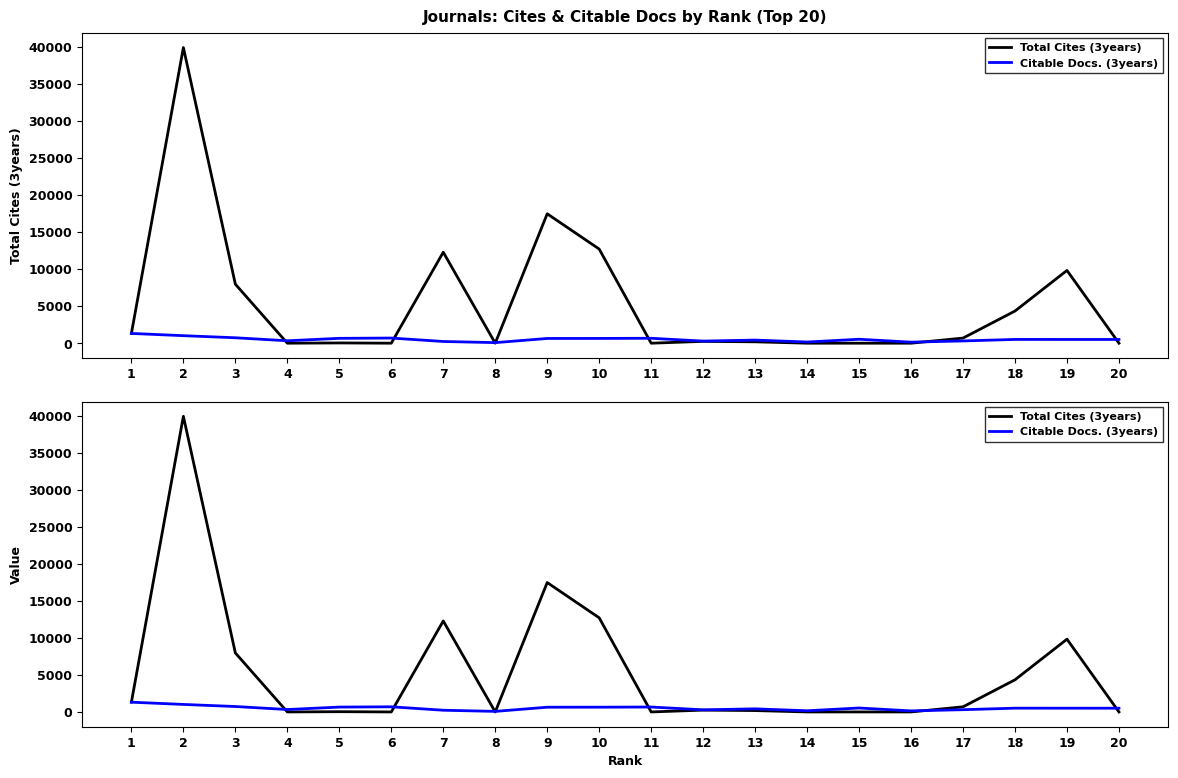

List the labels in order of Total Cites (3years) value, largest first.

2, 9, 10, 7, 19, 3, 18, 1, 17, 12, 13, 5, 4, 6, 8, 11, 14, 15, 16, 20